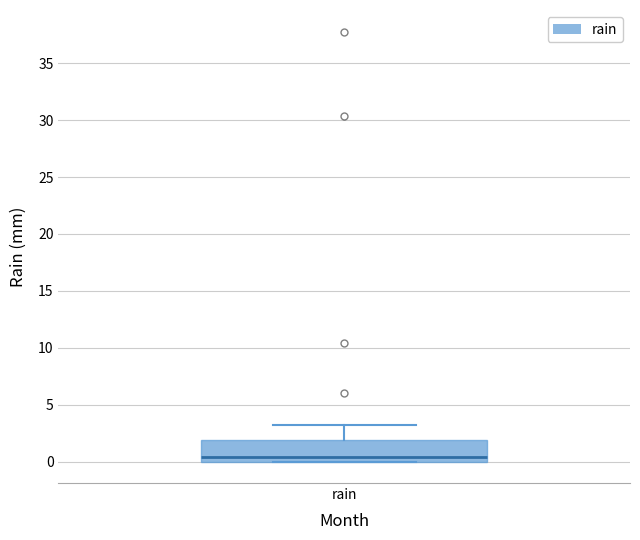

Read this box plot against the y-axis: the position of the median line, the range covered by the box, and the ends of both whiskers. The values are not printed on the chart, so give them approximately, as read against the axis.

median 0.5, box 0.0 to 2.0, whiskers 0.0 to 3.0